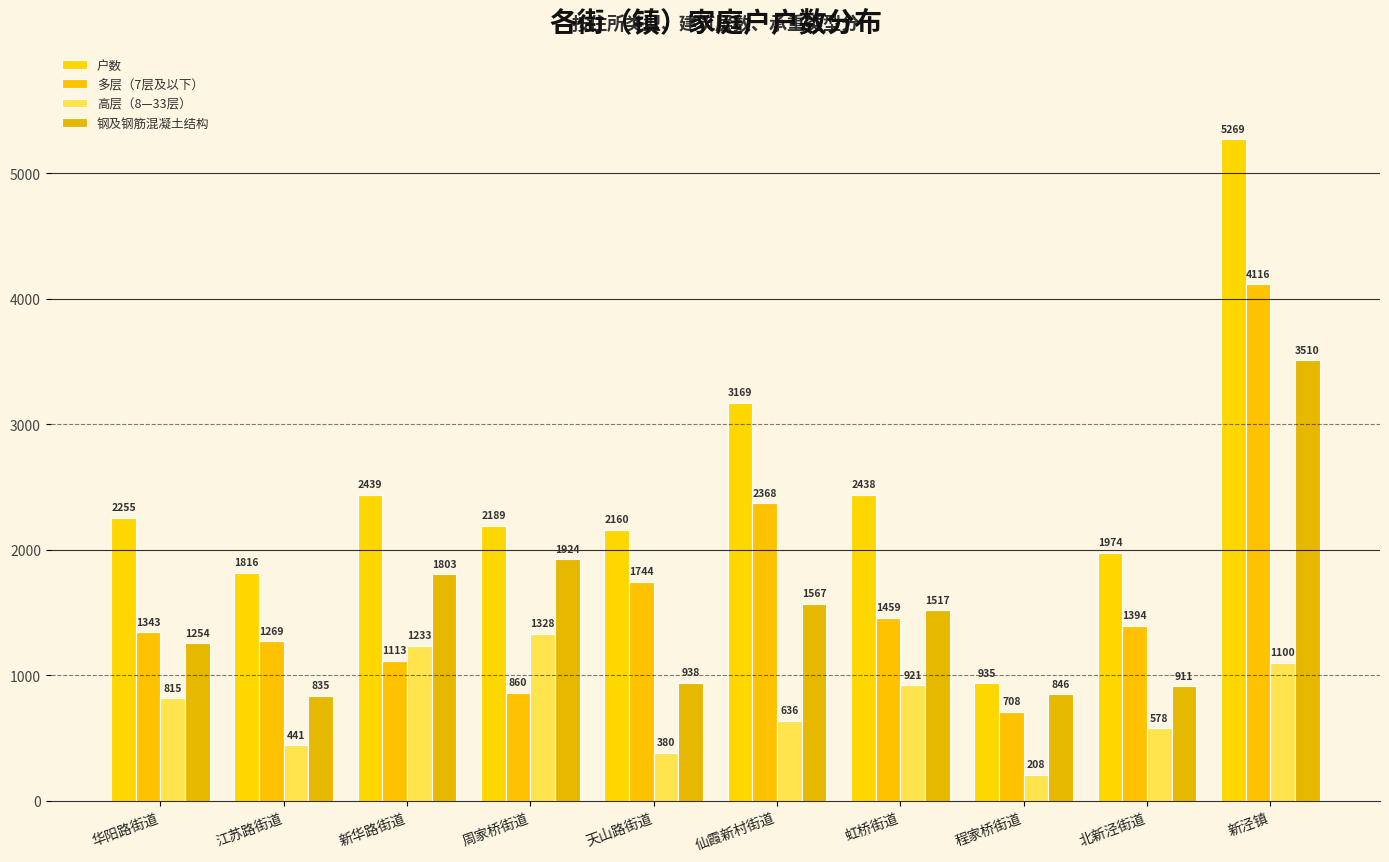

Does the chart contain any negative values?

No